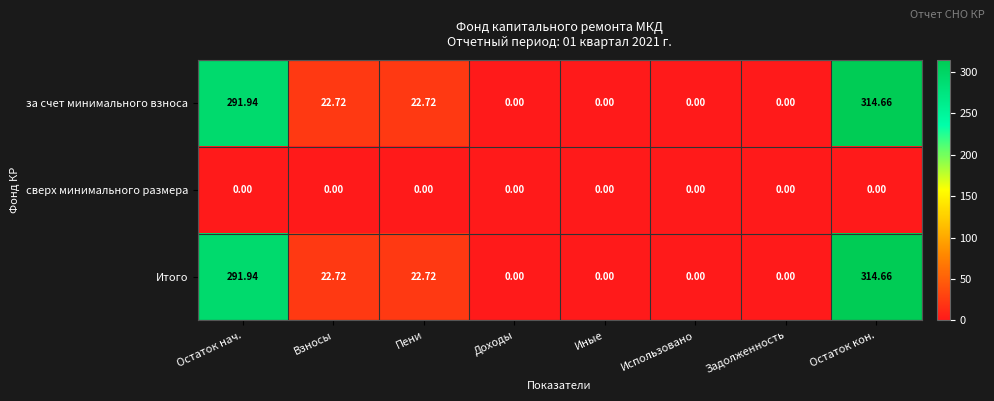

How many distinct data groups are displayed?

3